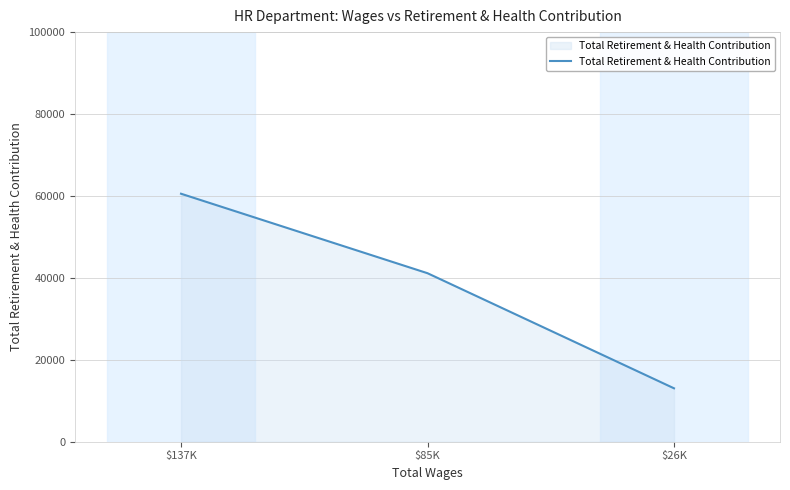

Reading left to right, list all the values displayed in this chart.

$137K=60545	$85K=41139	$26K=13041